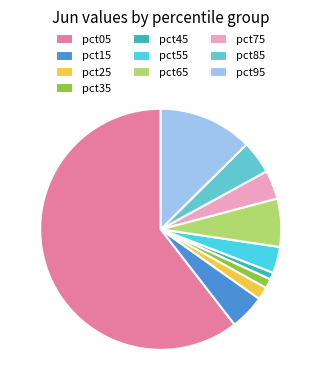

Rank the categories by value from lowest to highest.

pct45, pct35, pct25, pct55, pct75, pct85, pct15, pct65, pct95, pct05